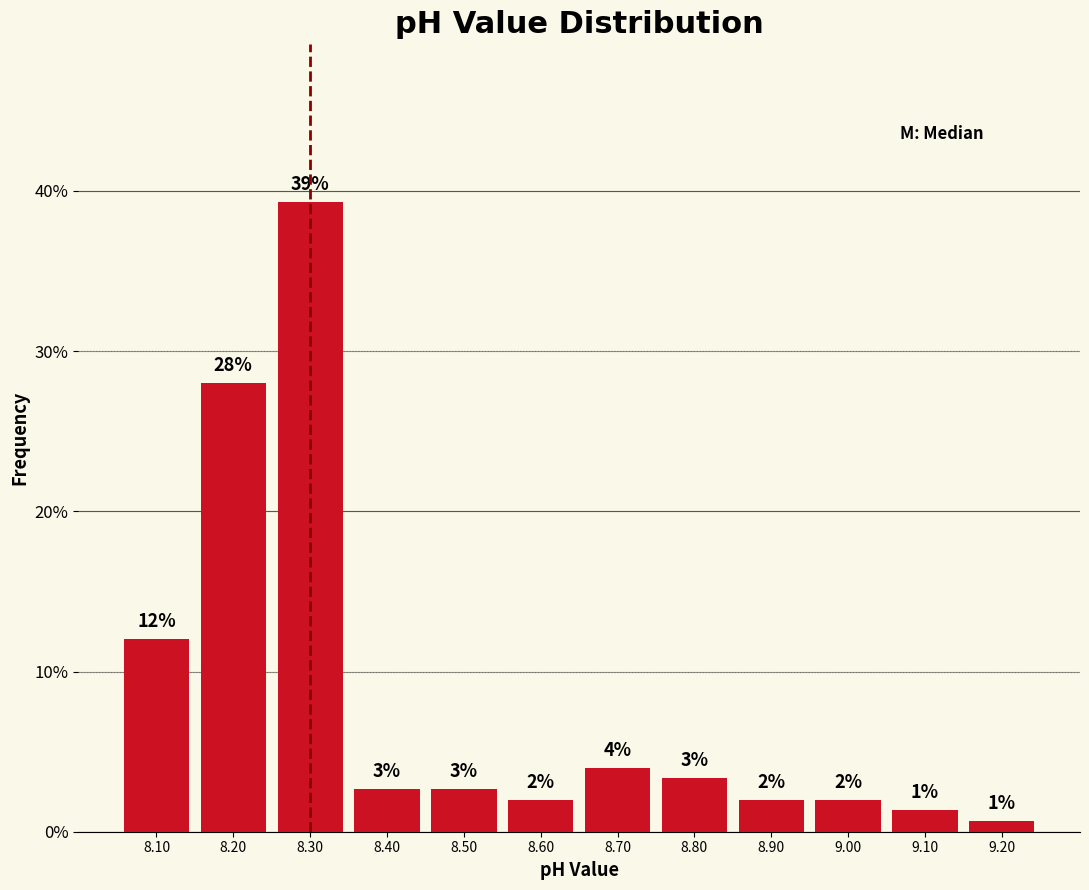

Over which range of the x-axis is the bar tallest?

8.25 to 8.35